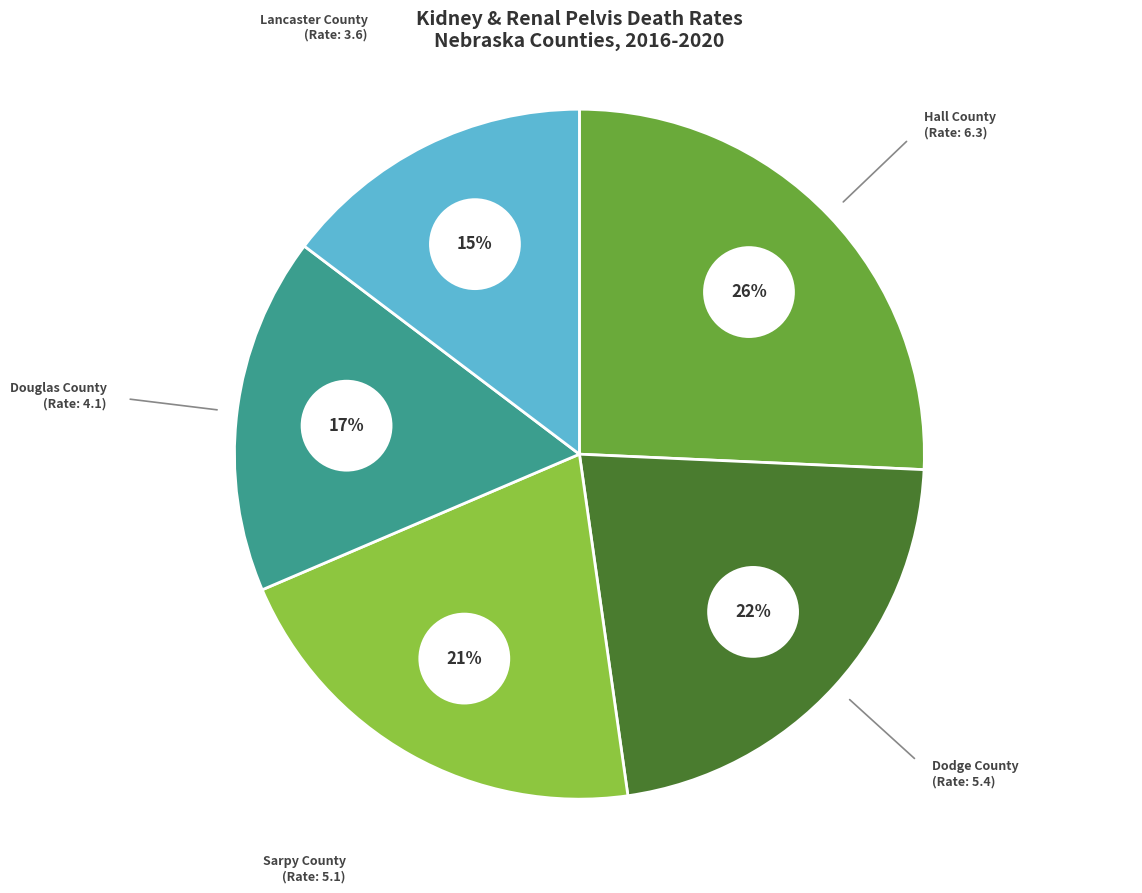

Combined, do Lancaster County and Douglas County account for over 50%?

No